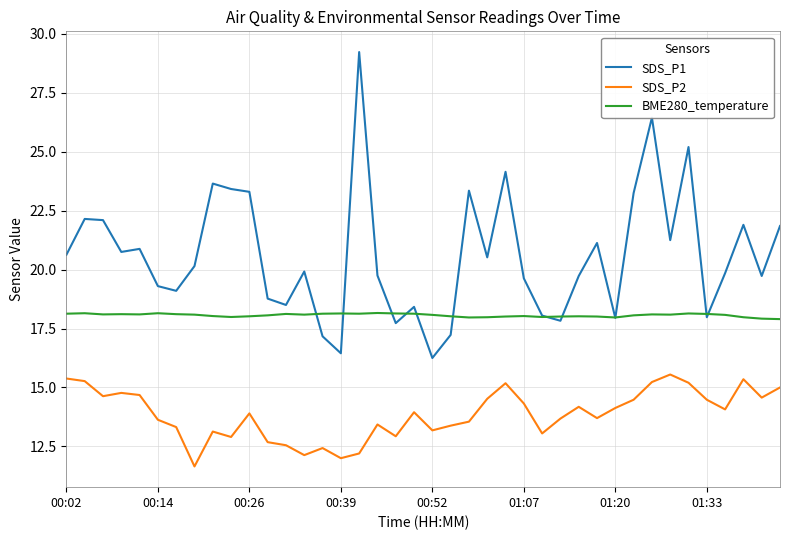

Which series has the largest total across all categories?

SDS_P1